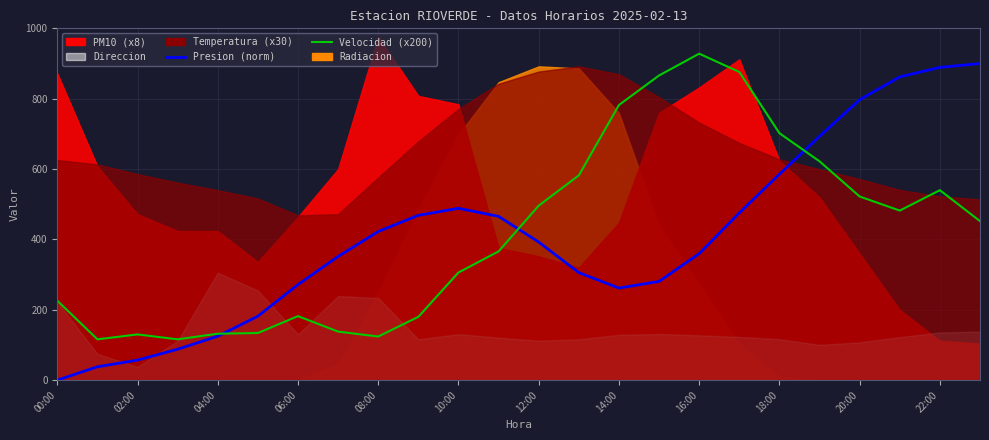

In Velocidad, how many points are higher than both neighbors (excluding endpoints)?

4